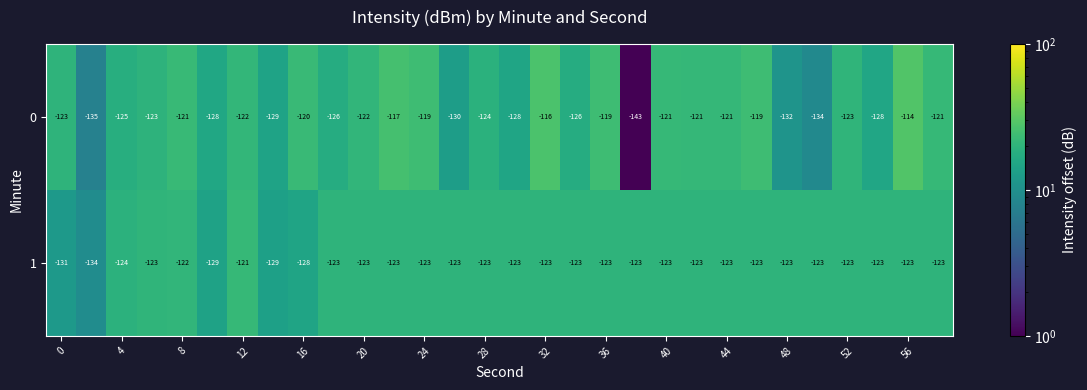

What is the average value of the 0 series?

-124